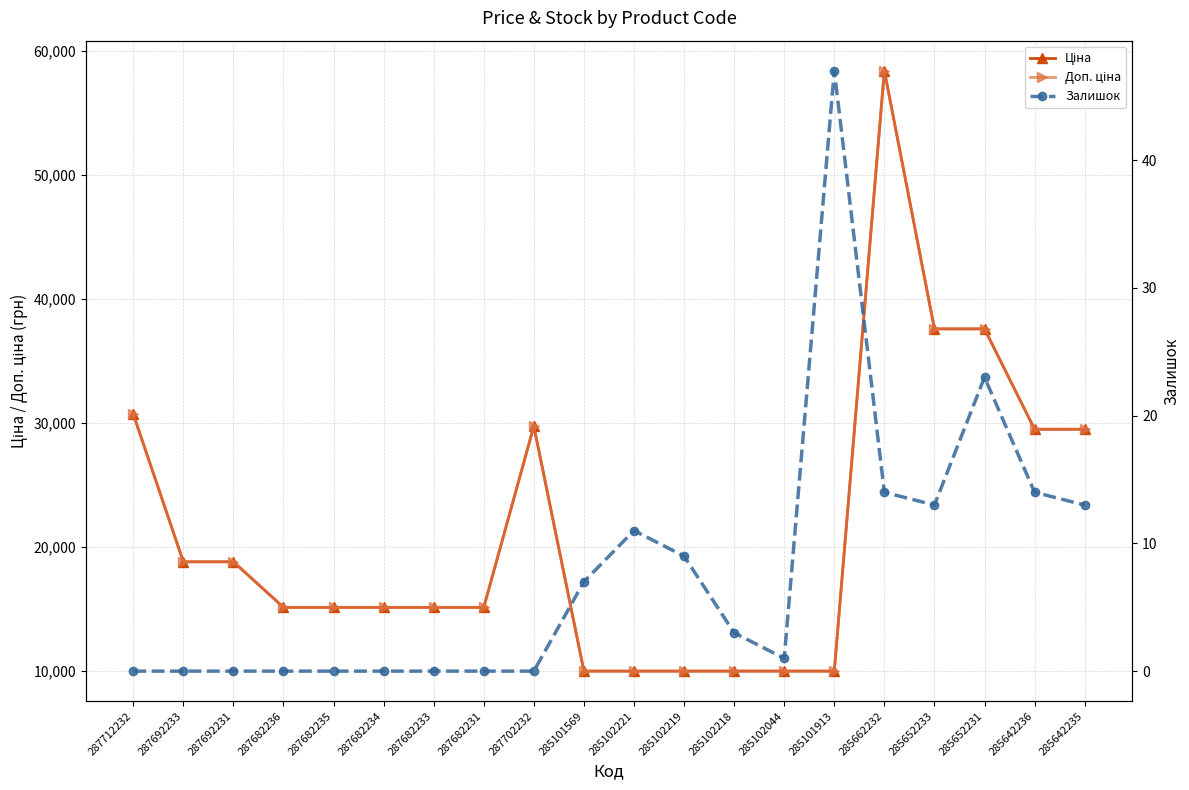

What are all the series names shown in the legend?

Ціна, Доп. ціна, Залишок